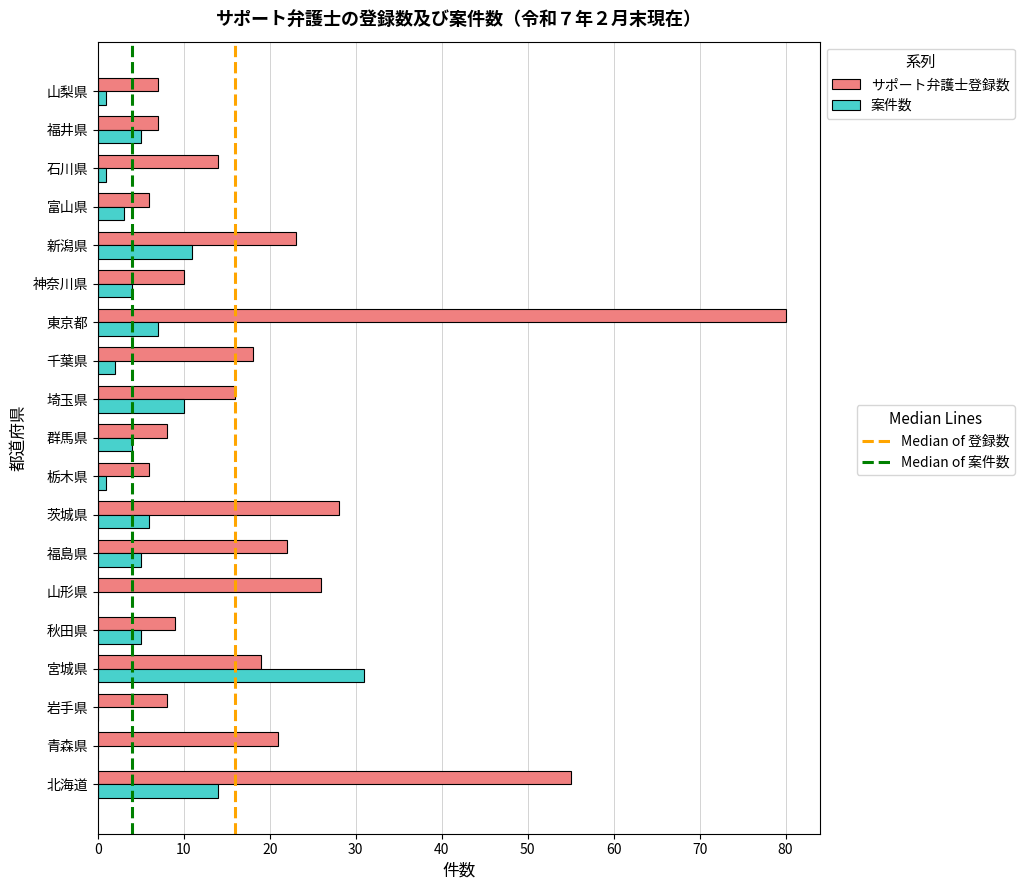

What is the total value across all series at 茨城県?

34